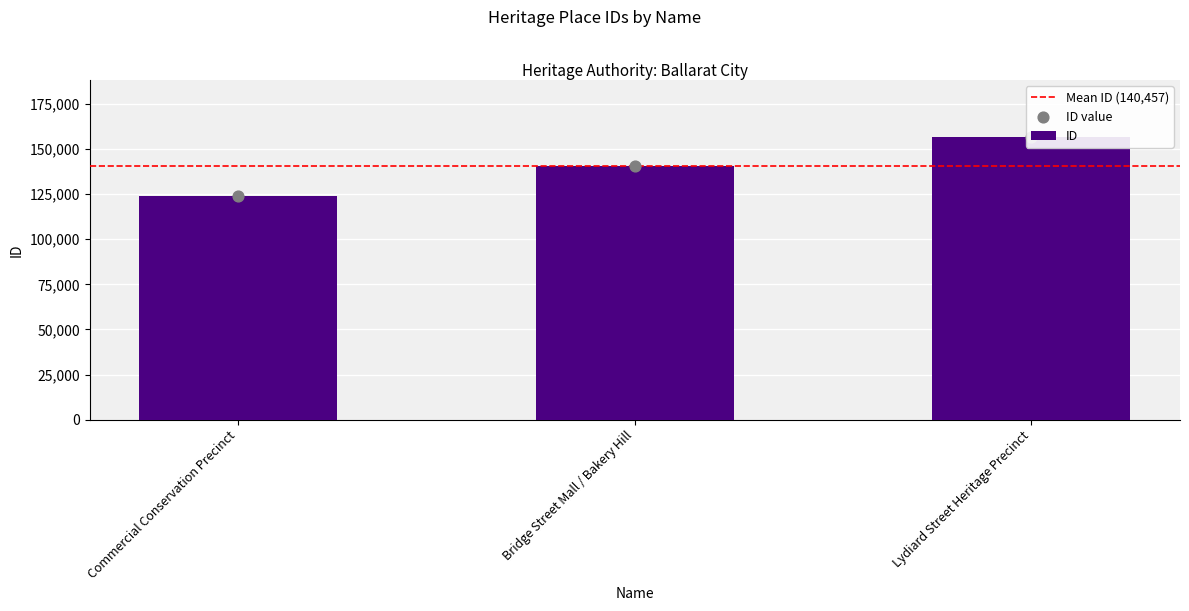

Which has a higher value, Commercial Conservation Precinct or Lydiard Street Heritage Precinct?

Lydiard Street Heritage Precinct